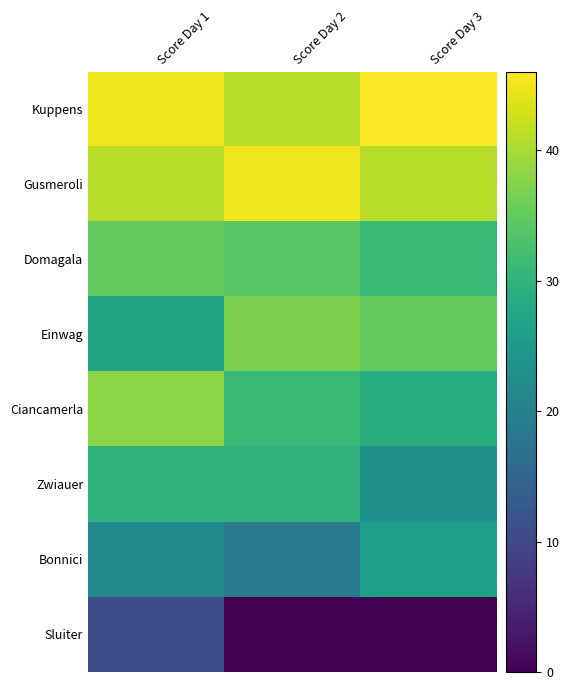

Which series has the widest spread of values?

Sluiter